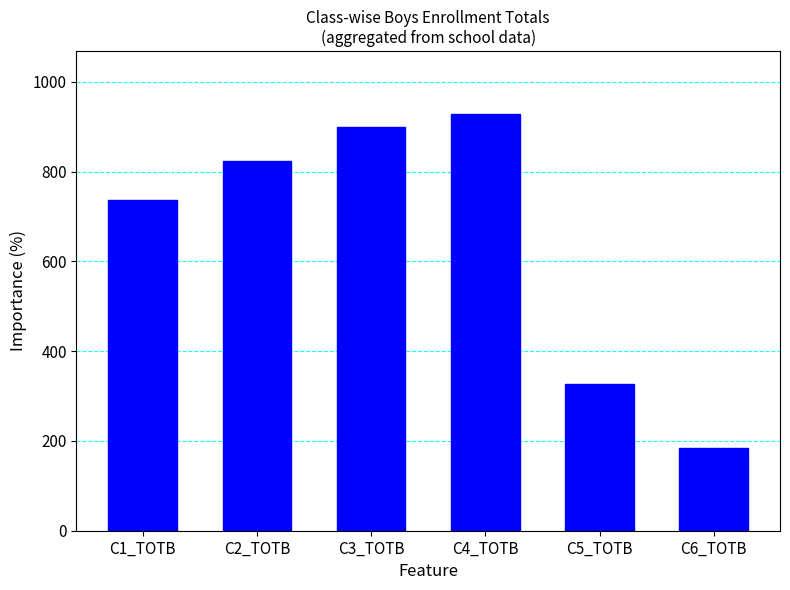

Reading right to left, list all the values displayed in this chart.

C6_TOTB=184	C5_TOTB=328	C4_TOTB=929	C3_TOTB=900	C2_TOTB=824	C1_TOTB=736